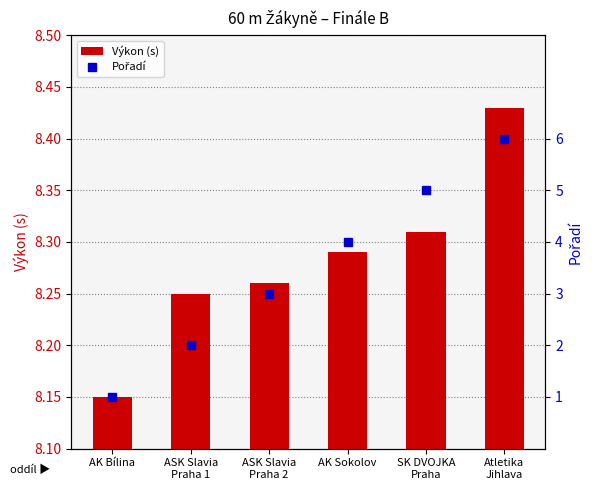

Is it true that Pořadí equals 0.5 at AK Bílina?

False